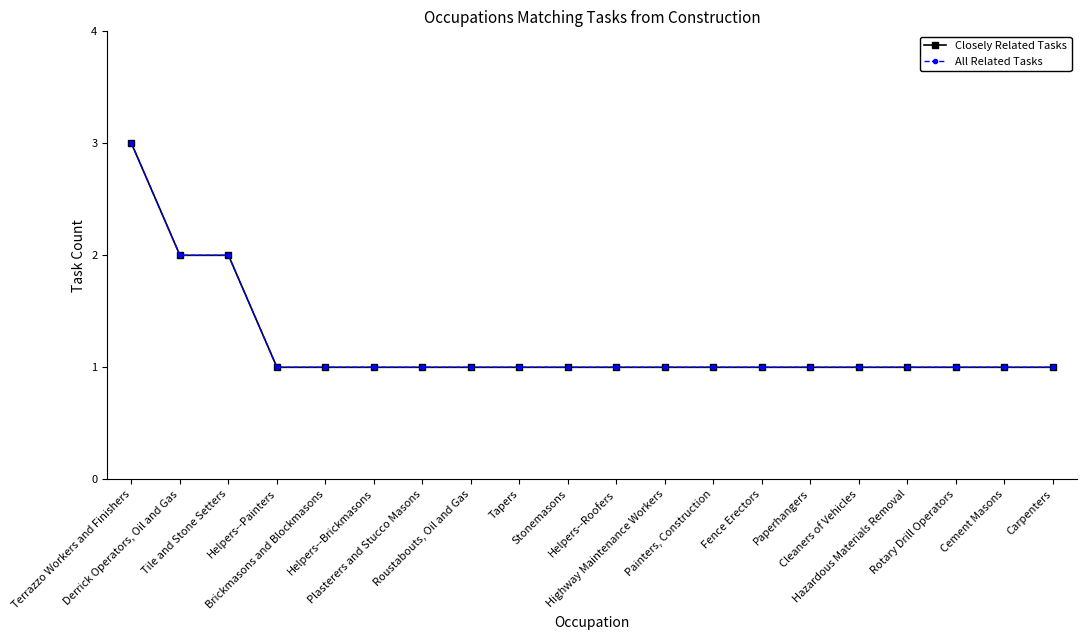

Which series has the largest total across all categories?

Closely Related Tasks